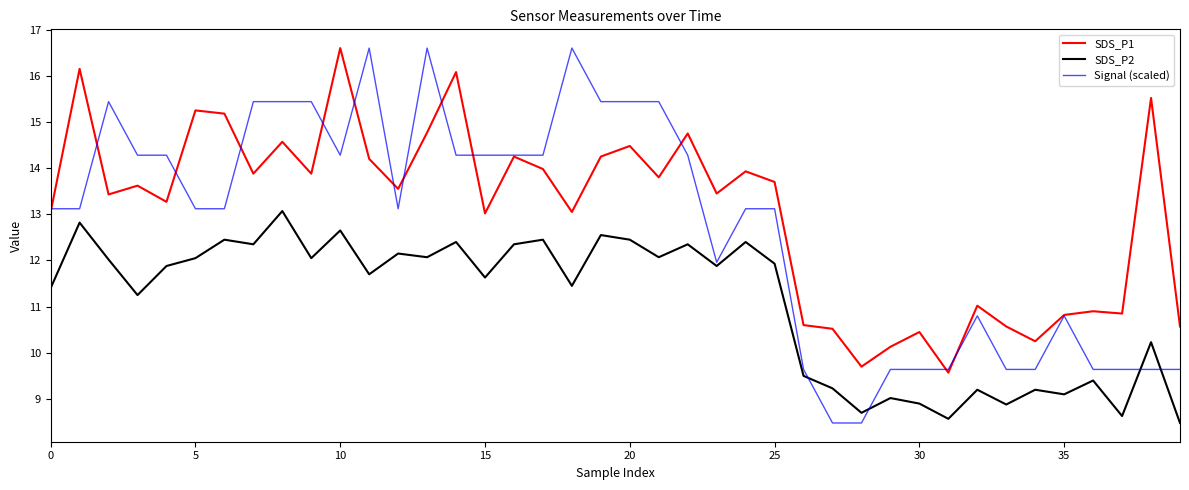

What is the greatest value displayed?

16.6